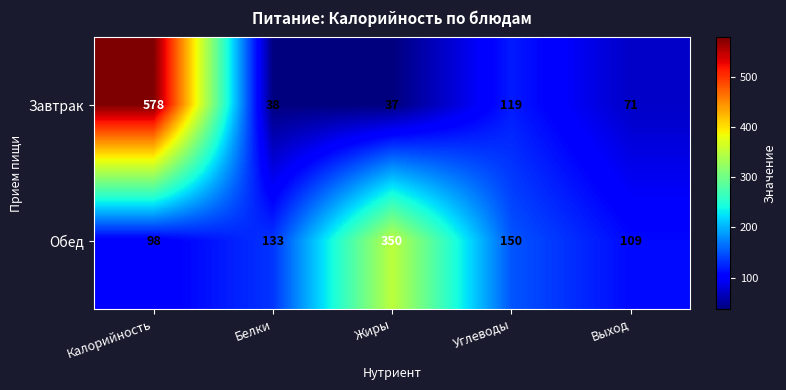

Which series changed the most between Калорийность and Белки?

Завтрак